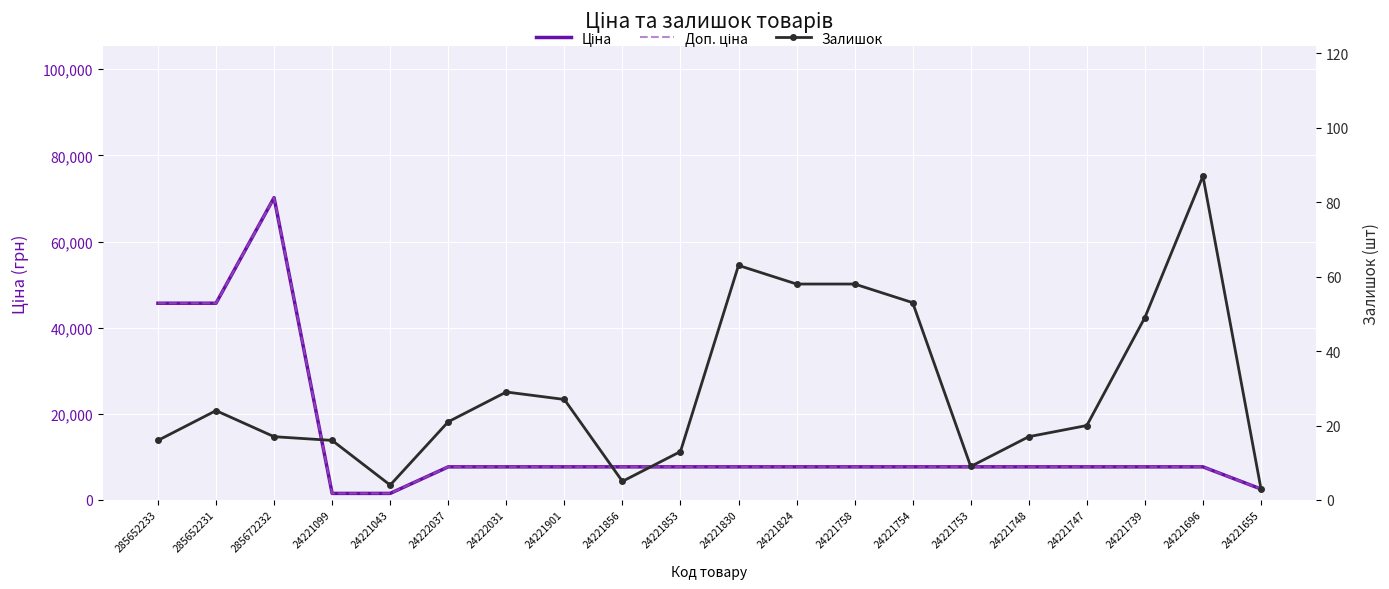

Which series changed the most between 24221856 and 24221824?

Залишок